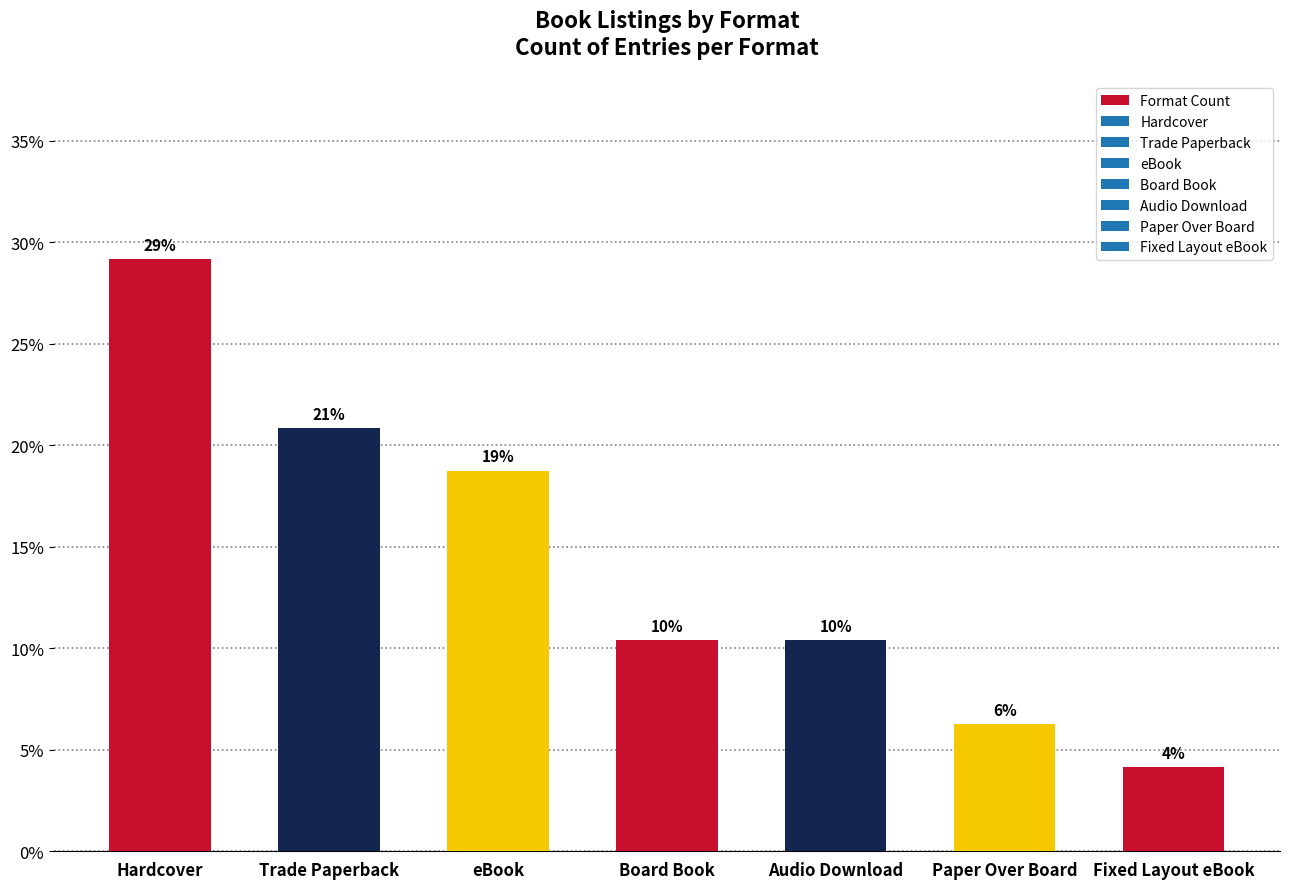

What is the value of the 7th bar from the left?

4.2